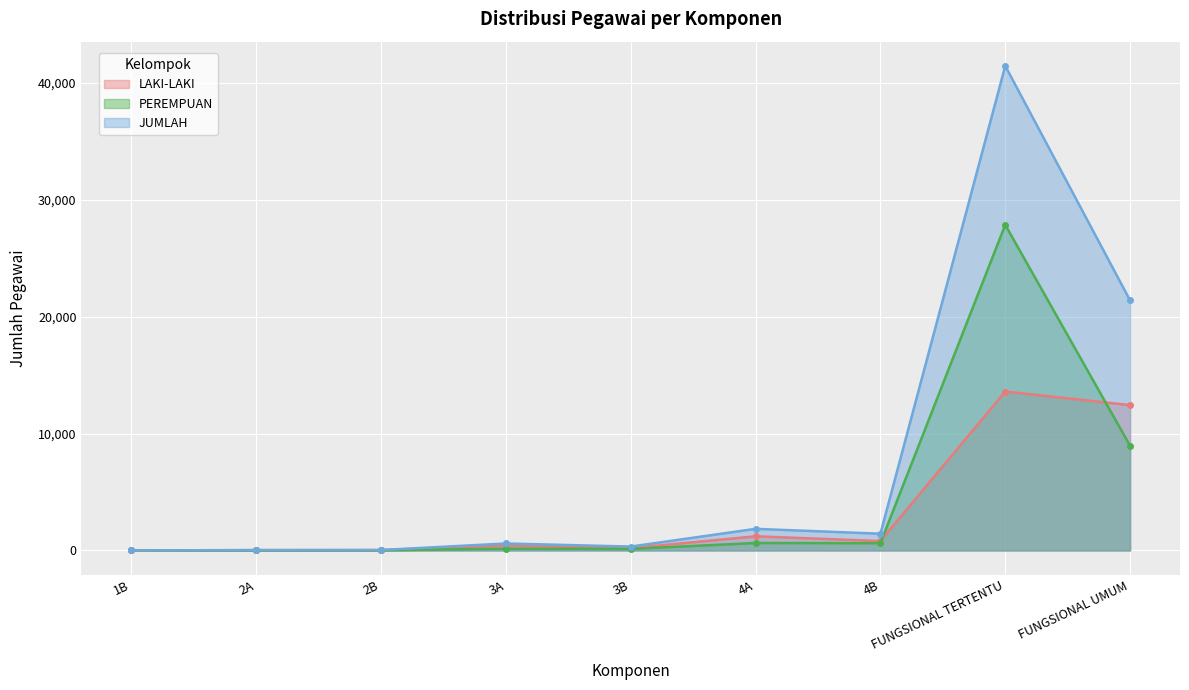

True or false: PEREMPUAN and JUMLAH intersect in this chart.

False